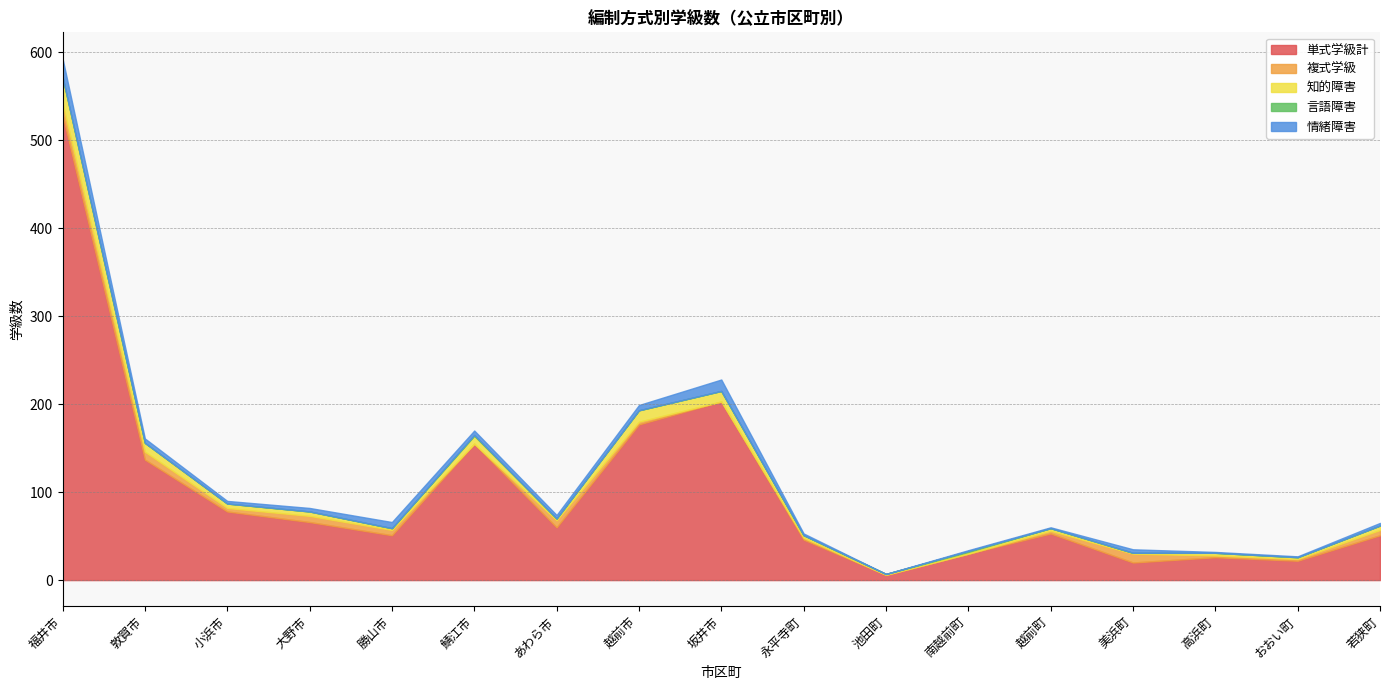

Rank the categories by 言語障害 value from highest to lowest.

鯖江市, 南越前町, 福井市, 敦賀市, 小浜市, 大野市, 勝山市, あわら市, 越前市, 坂井市, 永平寺町, 池田町, 越前町, 美浜町, 高浜町, おおい町, 若狭町